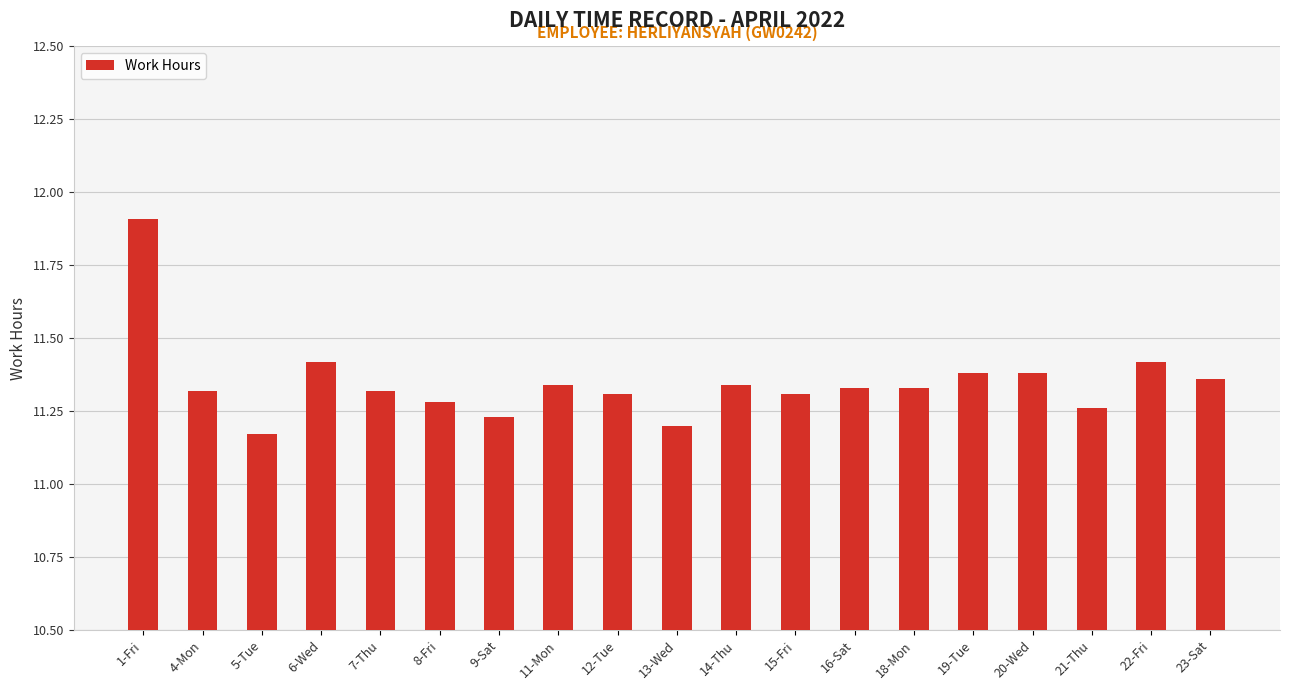

Which has a higher value, 18-Mon or 22-Fri?

22-Fri